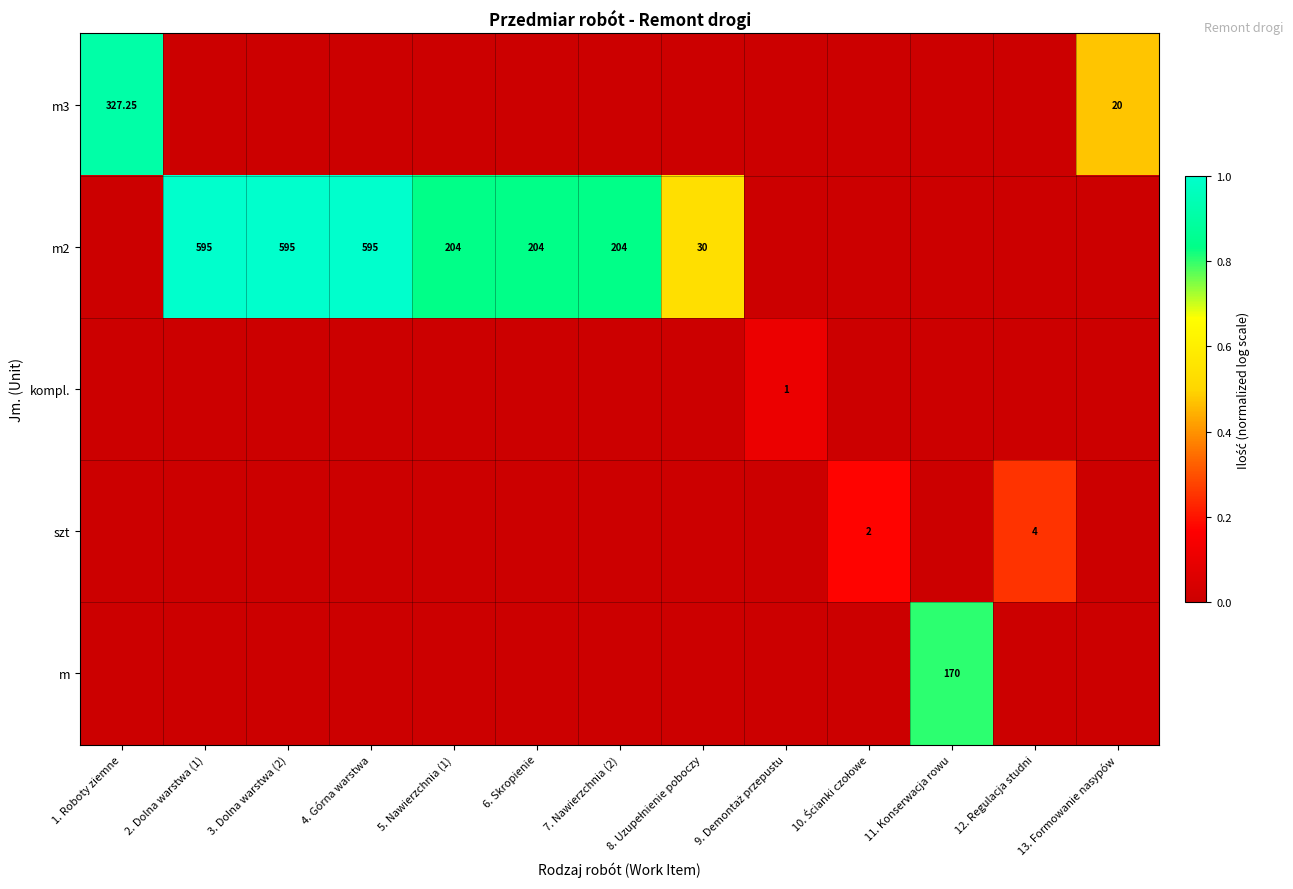

Which series has the largest range (max minus min)?

m2